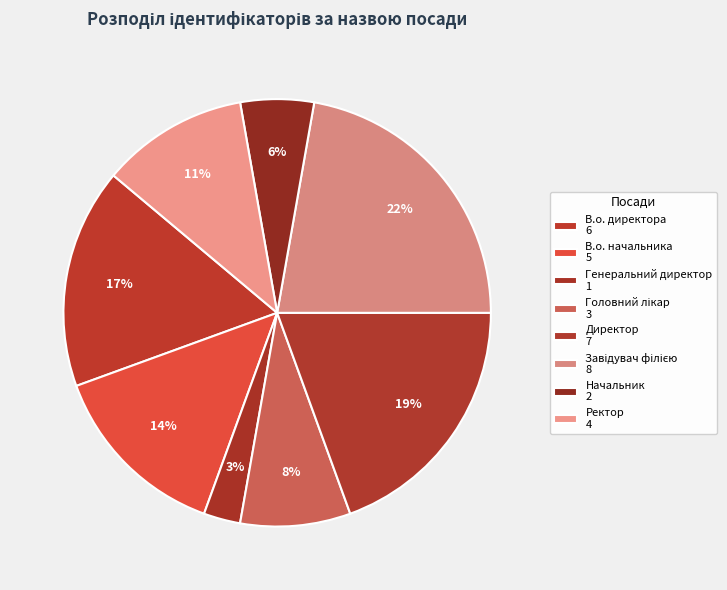

To the nearest percent, what is the difference between the Головний лікар and В.о. директора slice percentages?

8%